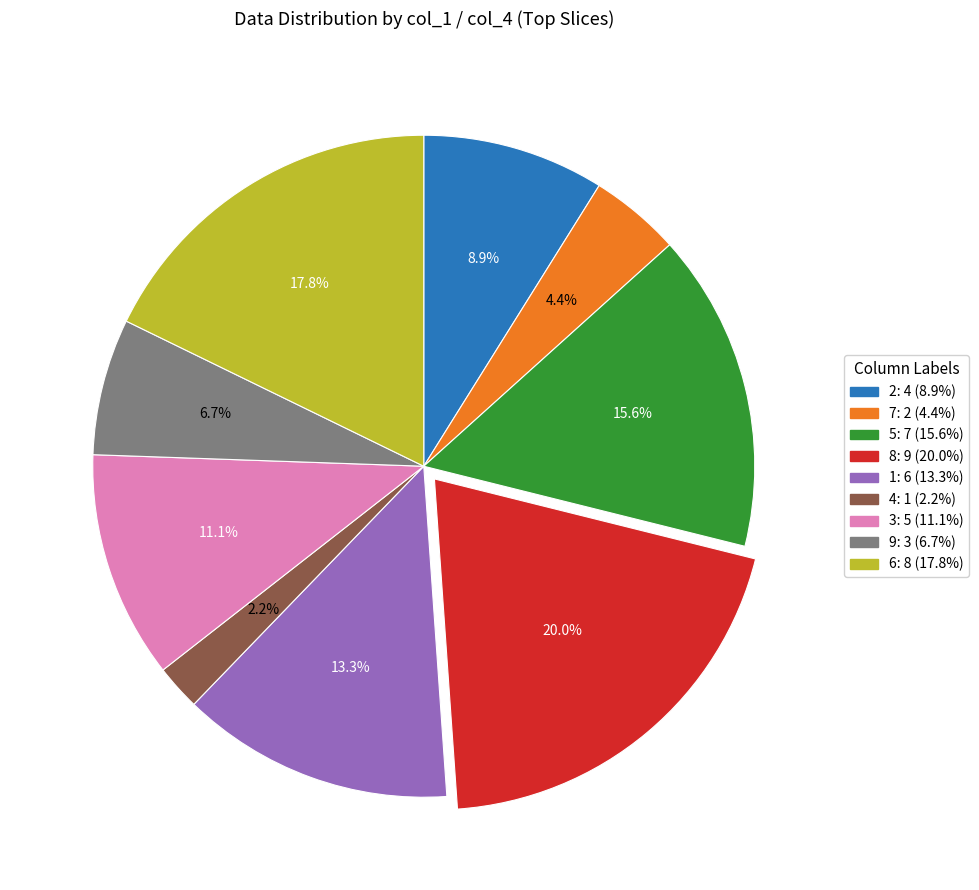

Is there any slice that represents more than half of the pie?

No